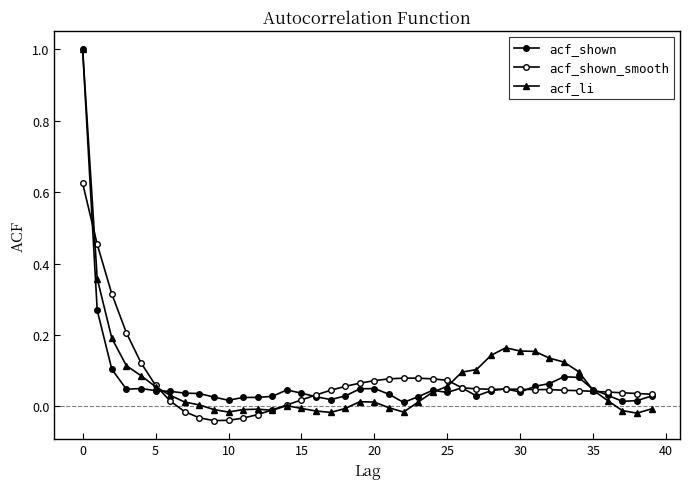

How many lines are shown in the chart?

3